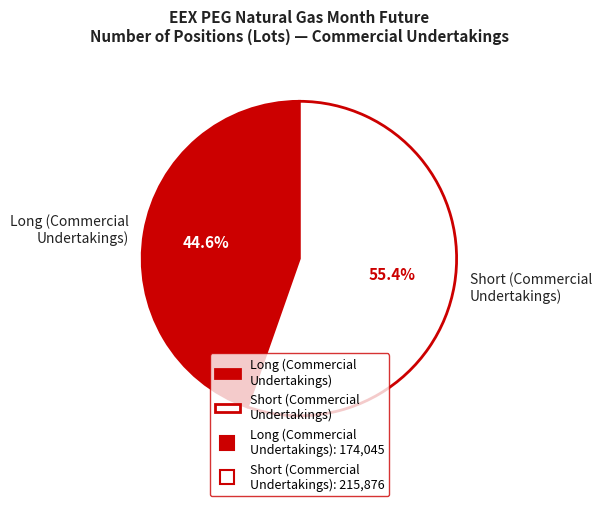

Rank the categories by value from lowest to highest.

Long (Commercial Undertakings), Short (Commercial Undertakings)